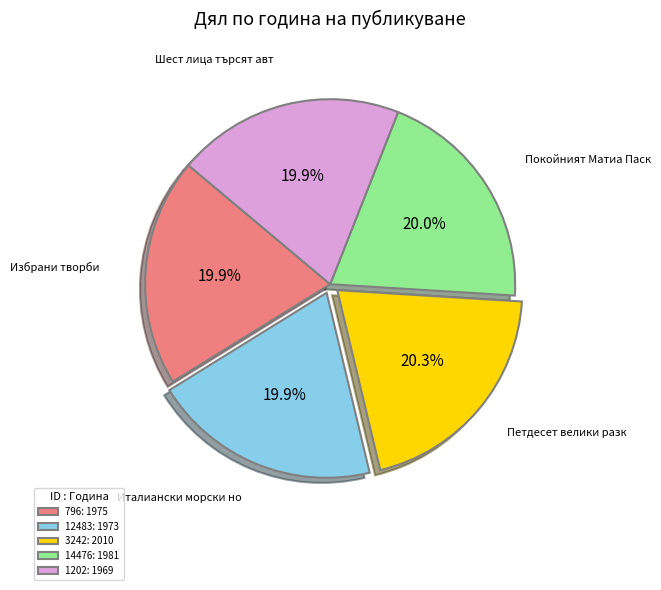

Count the number of slices in the pie.

5